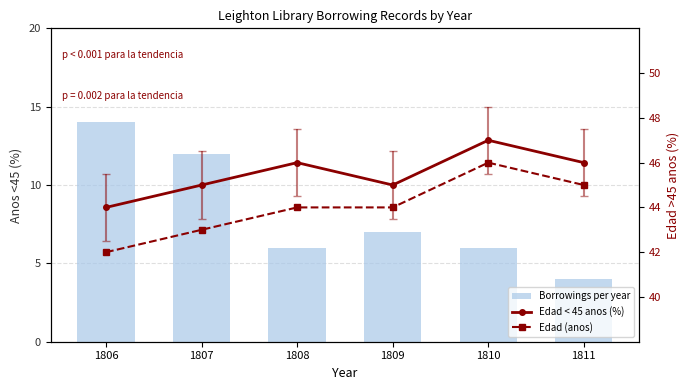

What is the sum of the Edad < 45 anos (%) values at 1810 and 1807?

92